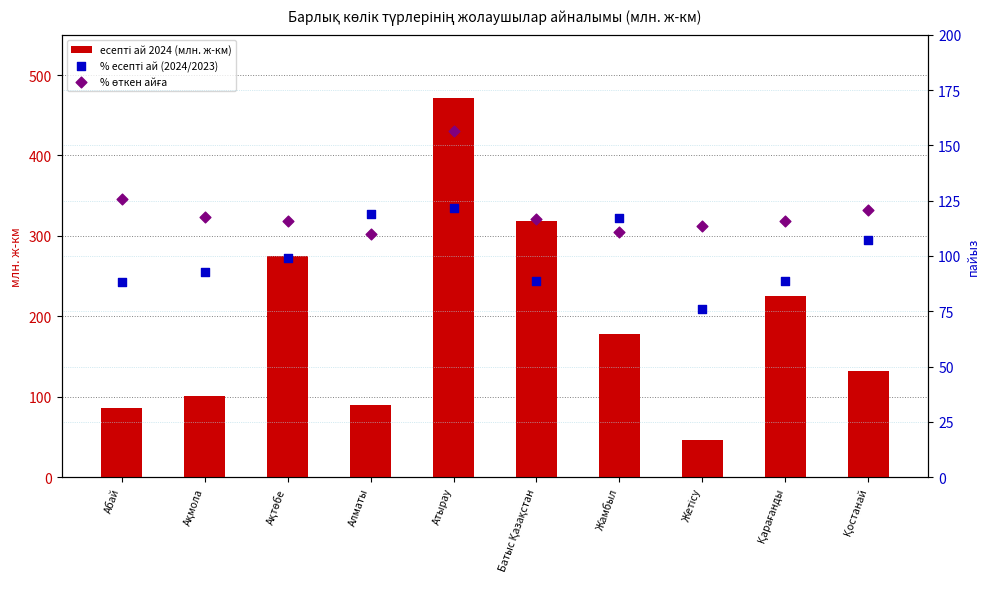

Which series contains the lowest Y value?

есепті ай 2024 (млн. ж-км)